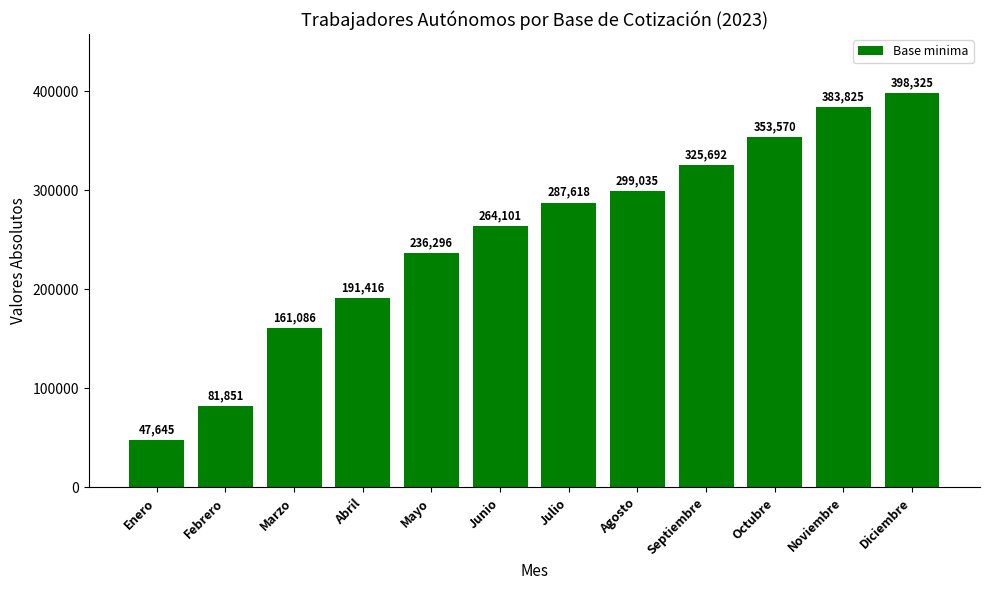

At which category does the chart reach its minimum across all series?

Enero